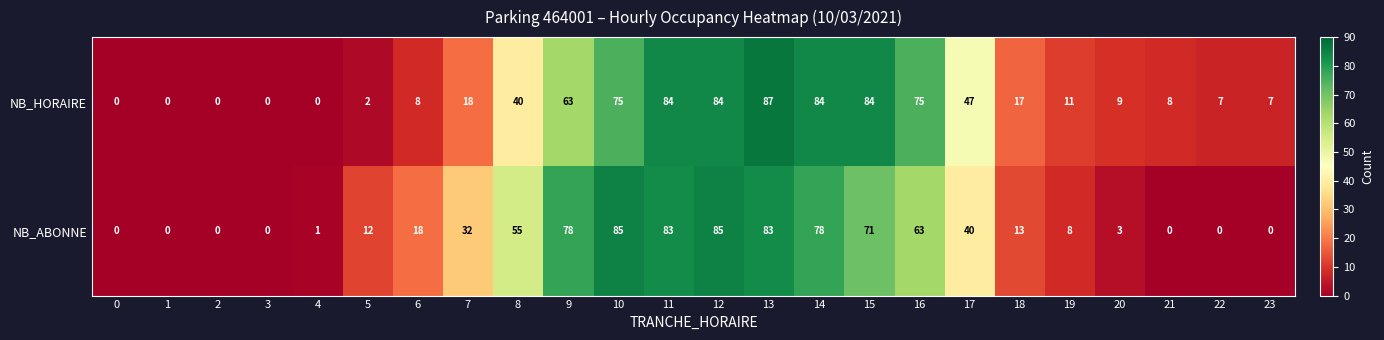

What is the total value across all series at 21?

8